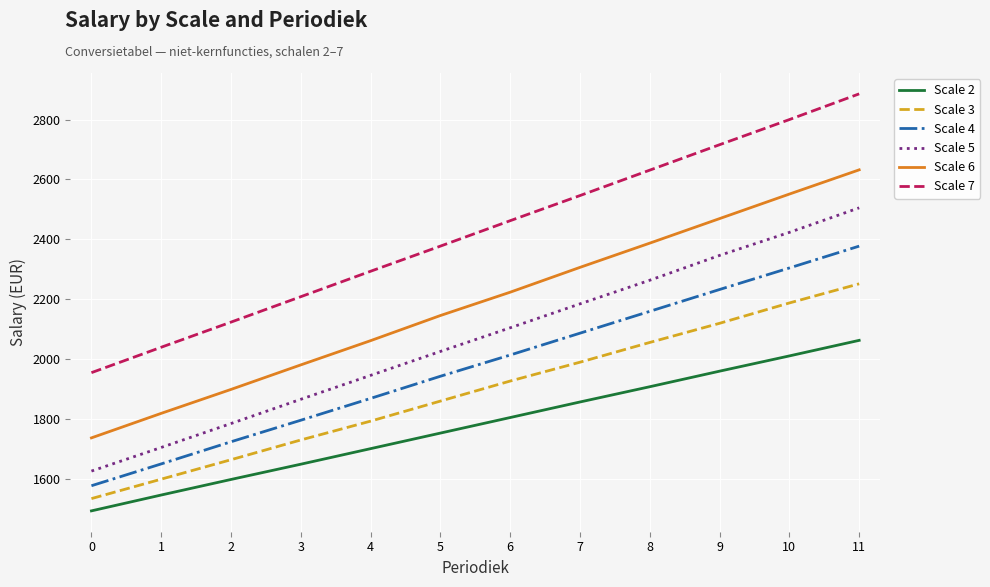

What is the sum of the Scale 5 values at 10 and 1?

4127